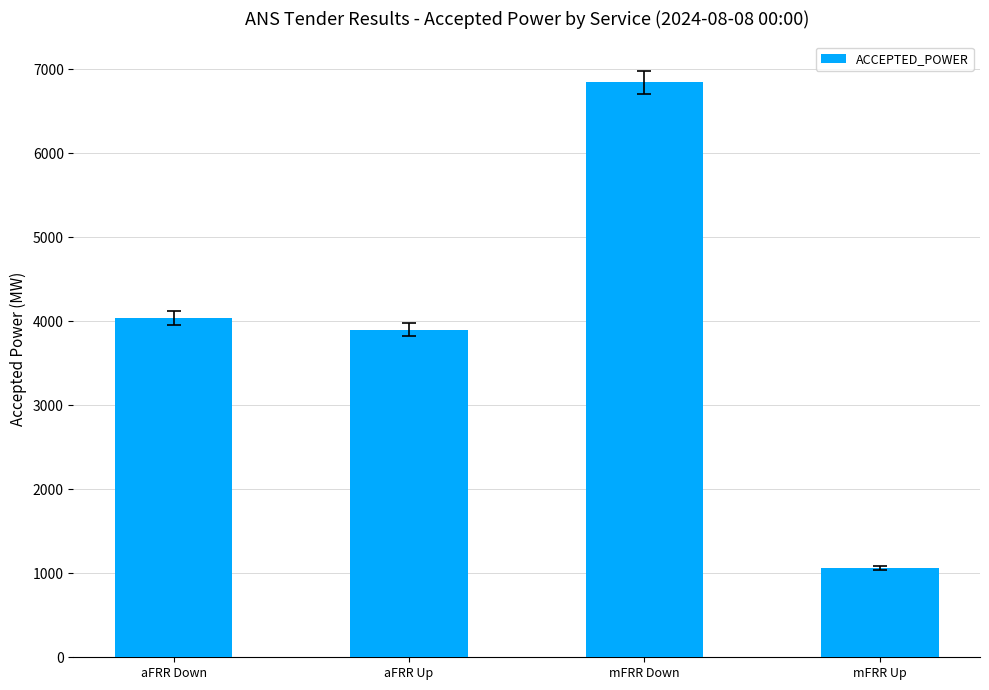

What is the ratio of the value at mFRR Up to the value at mFRR Down?

0.2